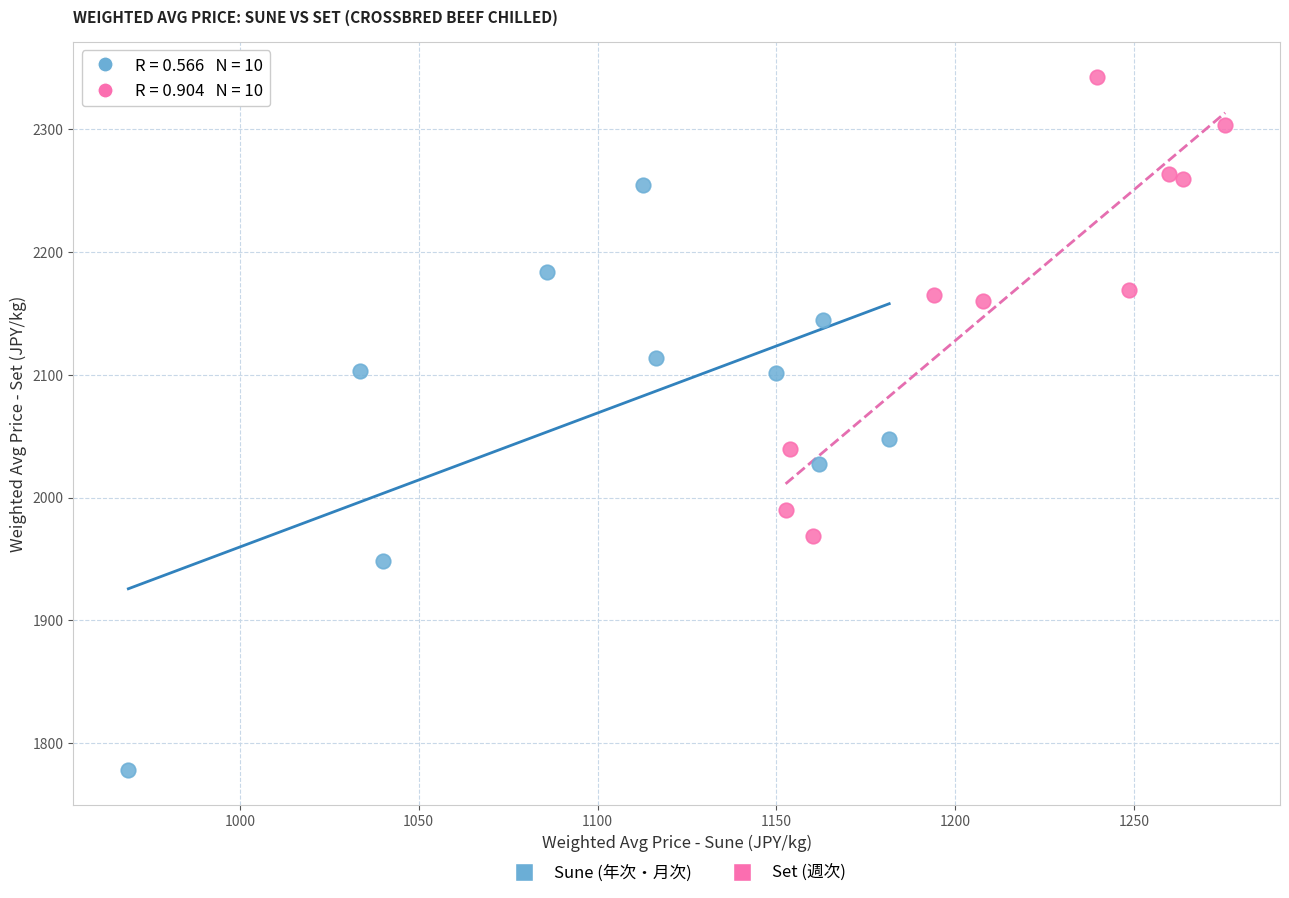

Which series has the largest Y range (max minus min)?

Sune (年次・月次)